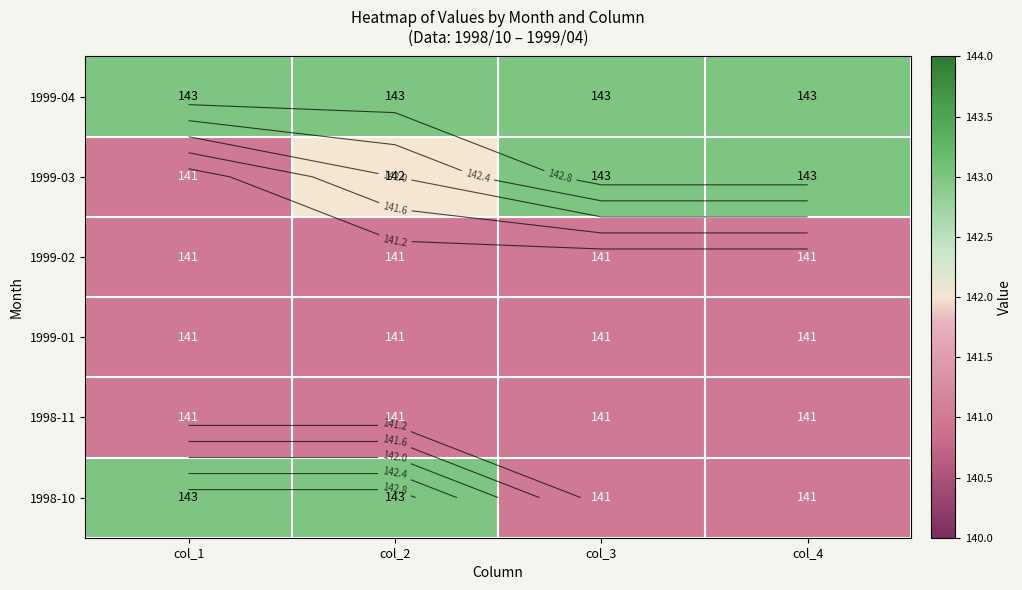

Is it true that 1999-01 equals 141 at col_3?

True